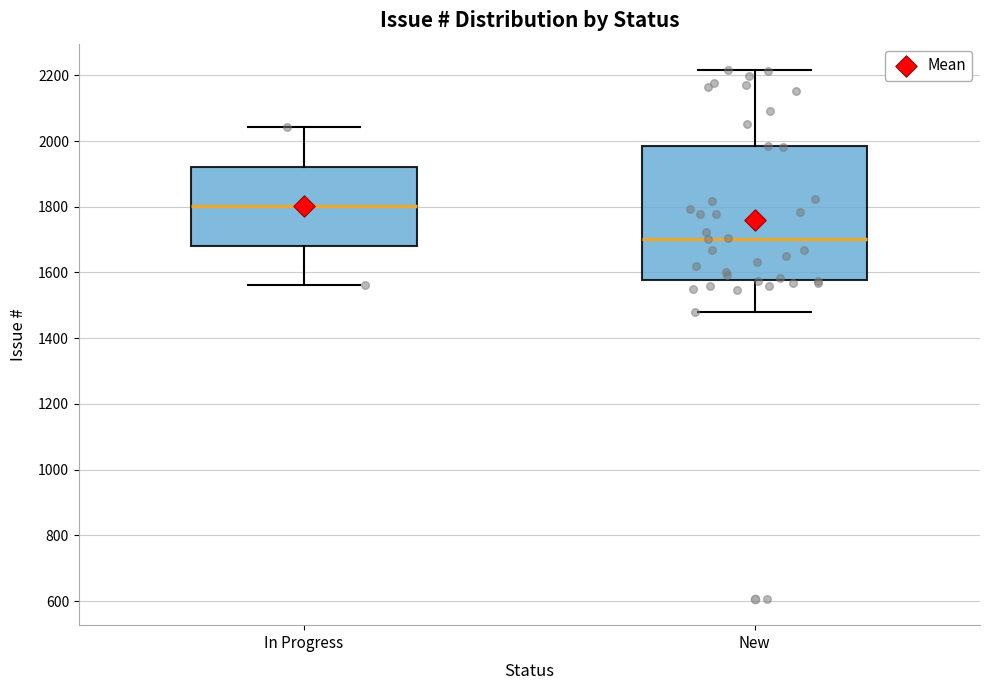

Where does the median line of the box for In Progress sit on the y-axis? The values are not printed on the chart, so give them approximately, as read against the axis.

1800